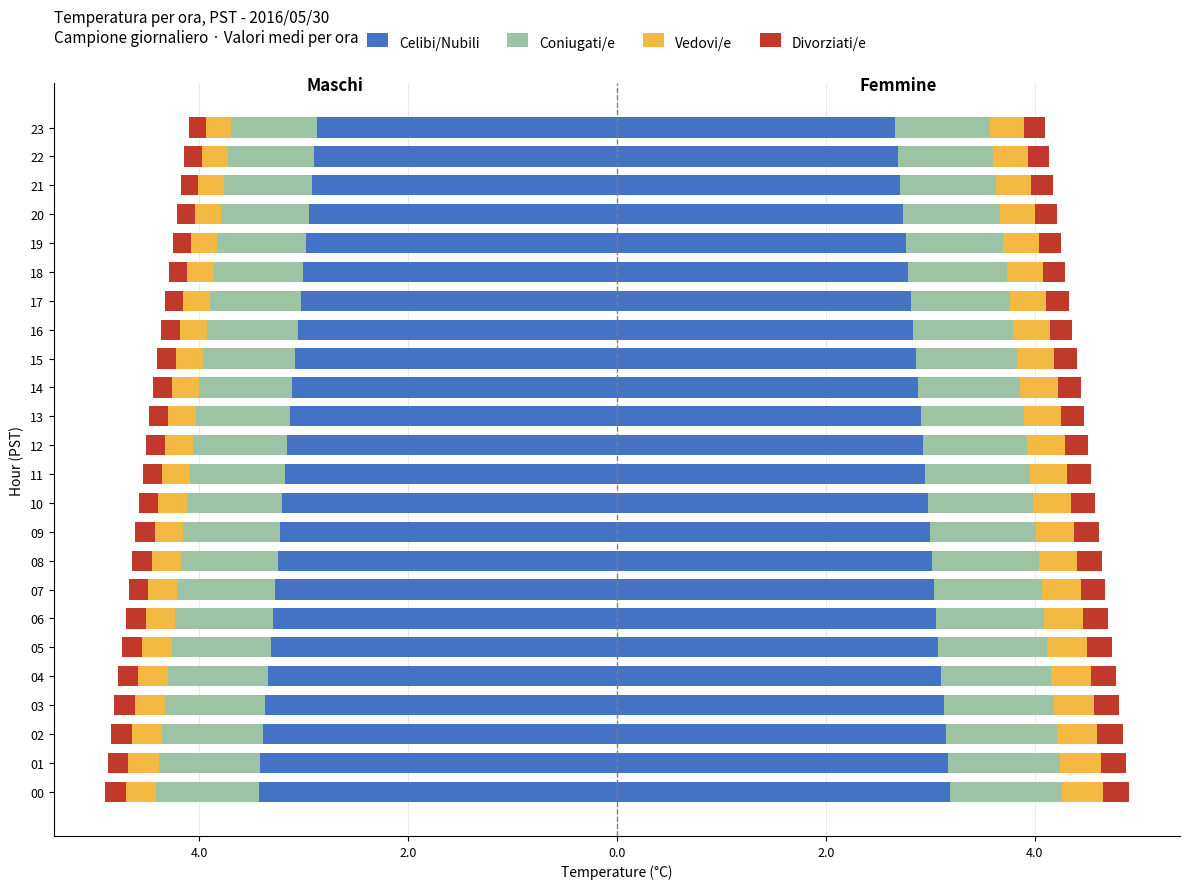

How many series are shown in this chart?

4